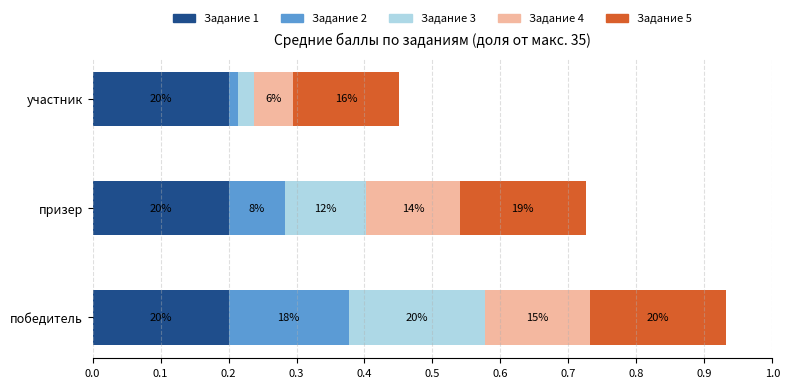

What are all the series names shown in the legend?

Задание 1, Задание 2, Задание 3, Задание 4, Задание 5